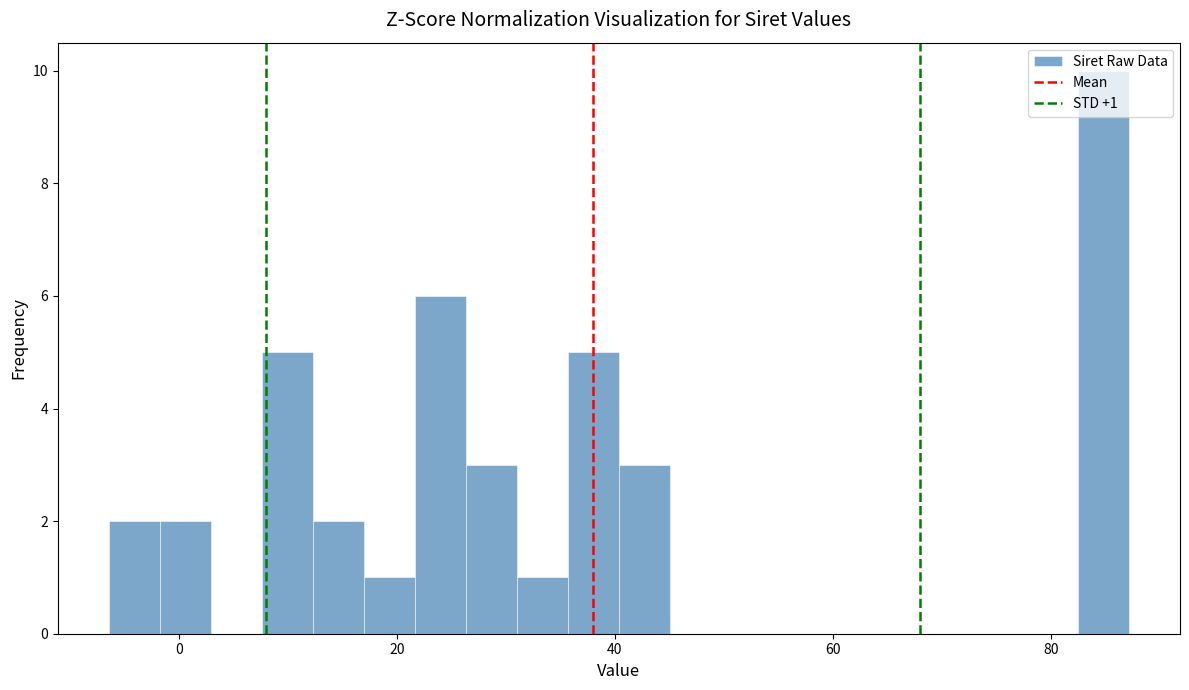

Read against the x-axis, roughly where is the centre of the tallest bar?

84